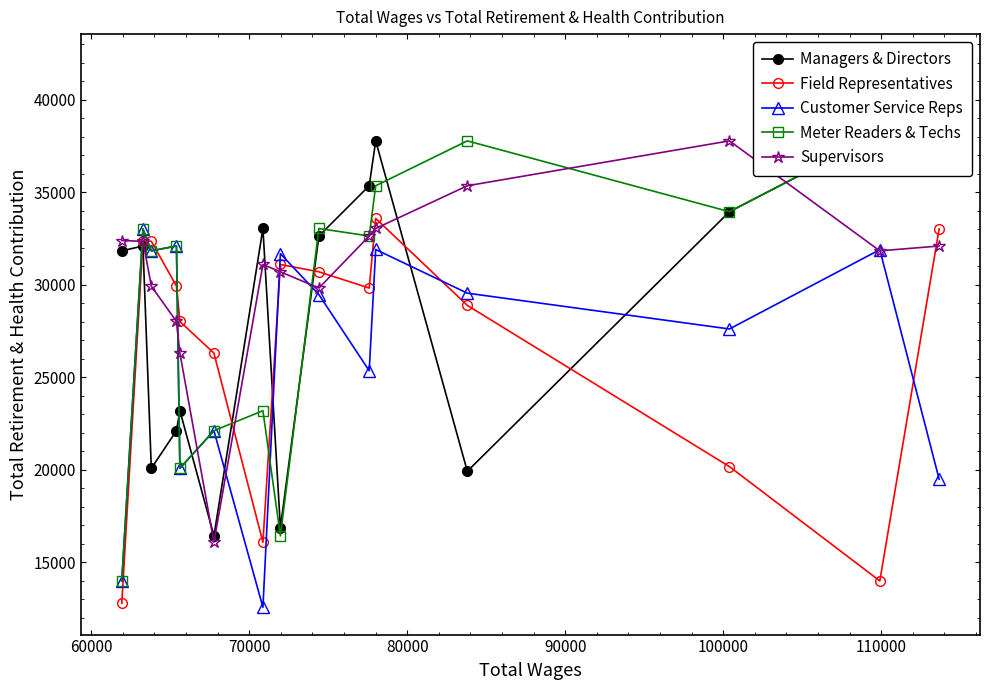

What is the minimum value for Supervisors?

16082